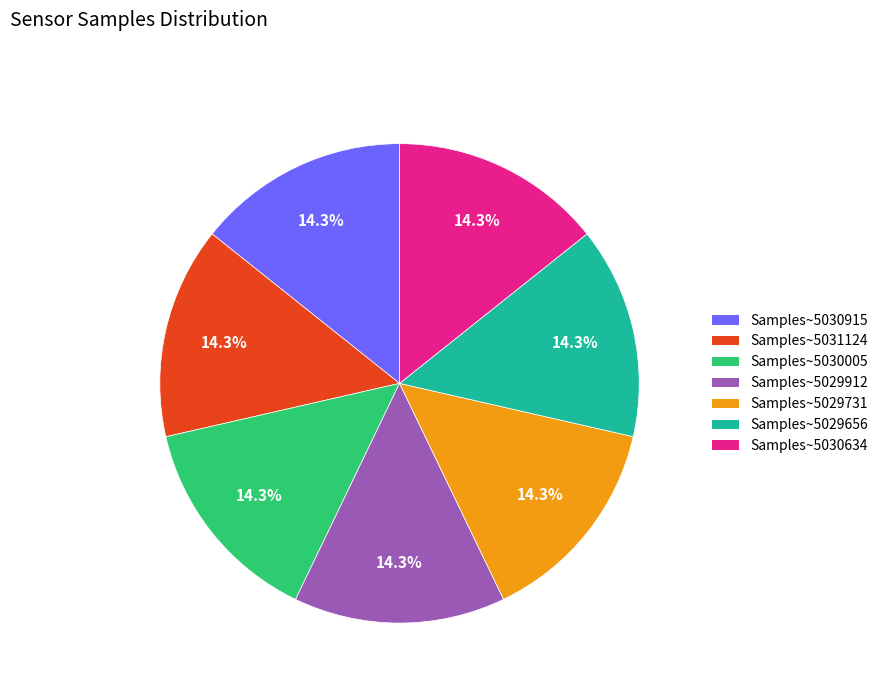

To the nearest percent, what is the average slice percentage?

14%